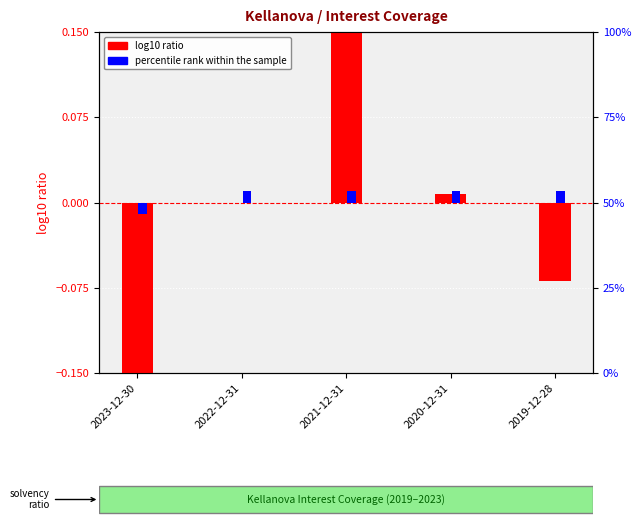

At 2022-12-31, list the series in order from smallest to largest.

log10 ratio, percentile rank within the sample